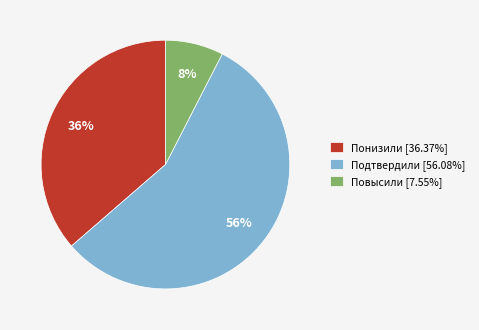

To the nearest percent, what percentage of the pie is Повысили?

8%